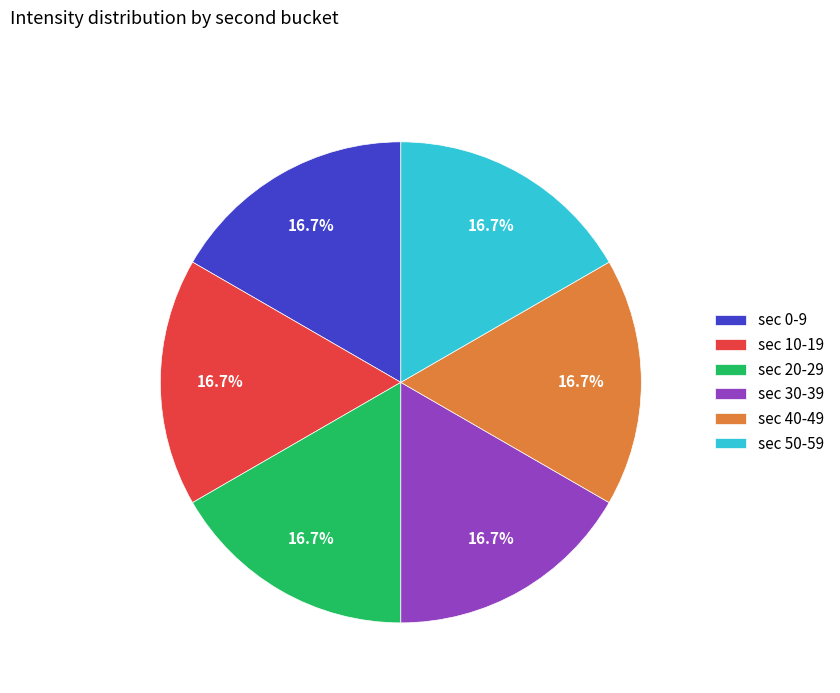

What percentage is NOT represented by sec 20-29?

83.3%